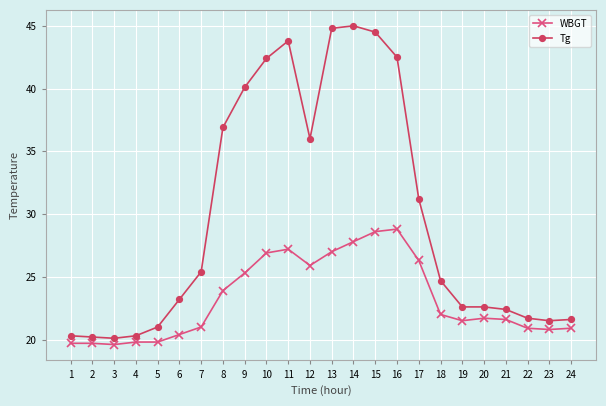

What is the difference between the WBGT values at 18 and 7?

1.0